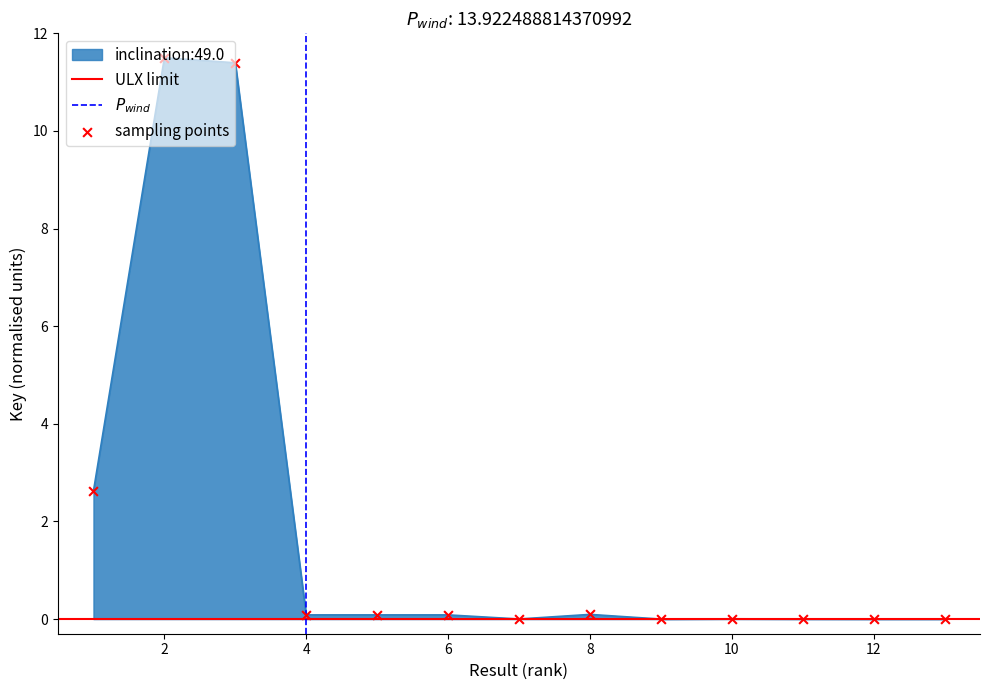

Between 11 and 6, which is larger?

6